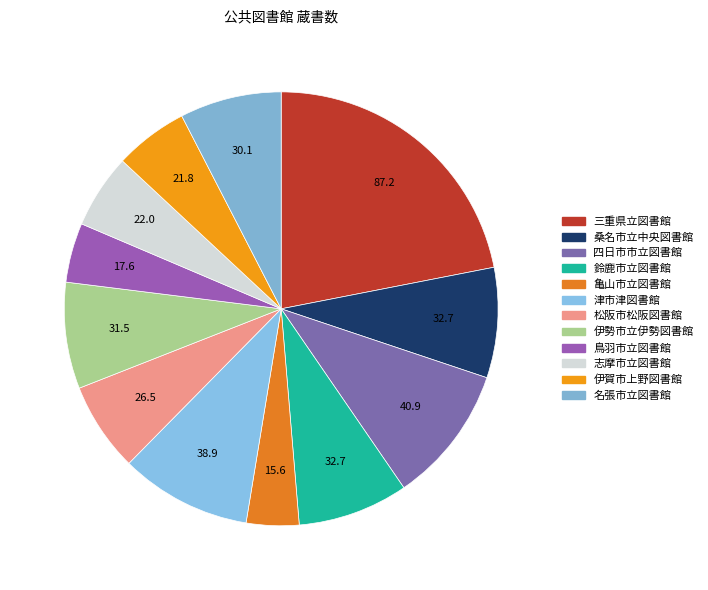

What portion of the pie excludes 四日市市立図書館?

89.7%